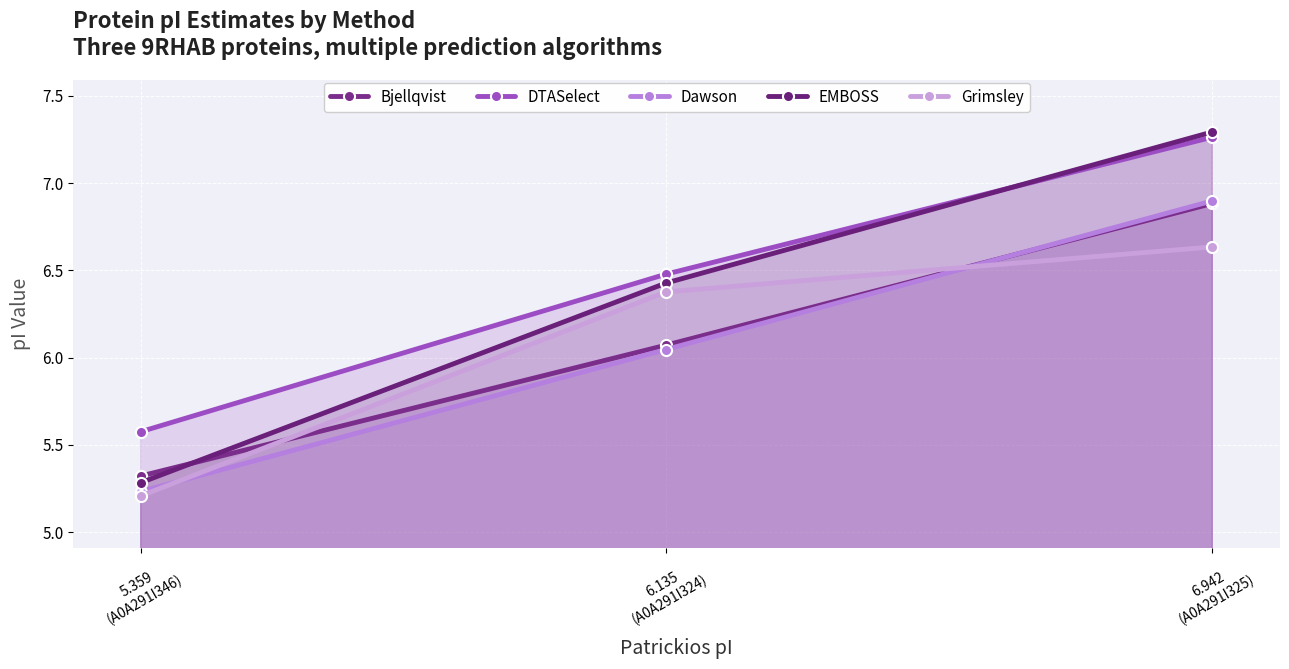

What position from the right is 6.135
(A0A291I324)?

2